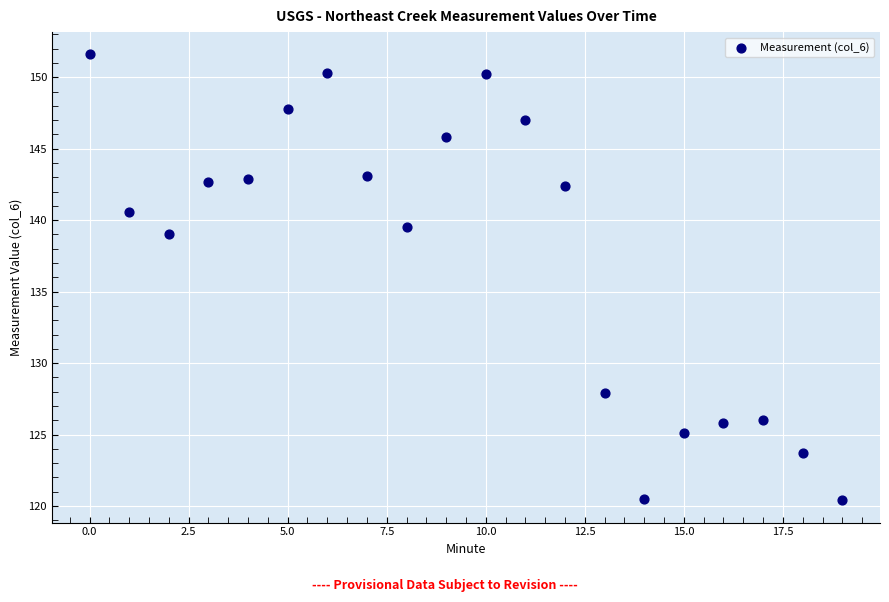

What Y value in the scatter plot is closest to 136?

139.0